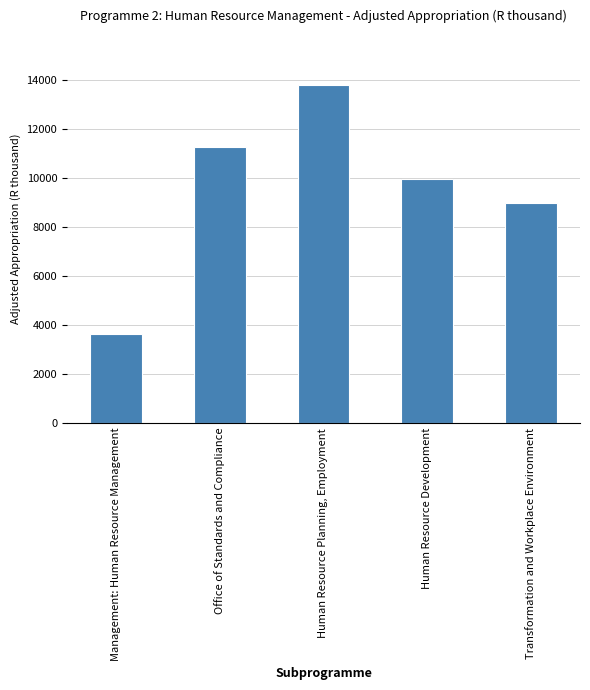

Where does the data first go above 9953?

Office of Standards and Compliance